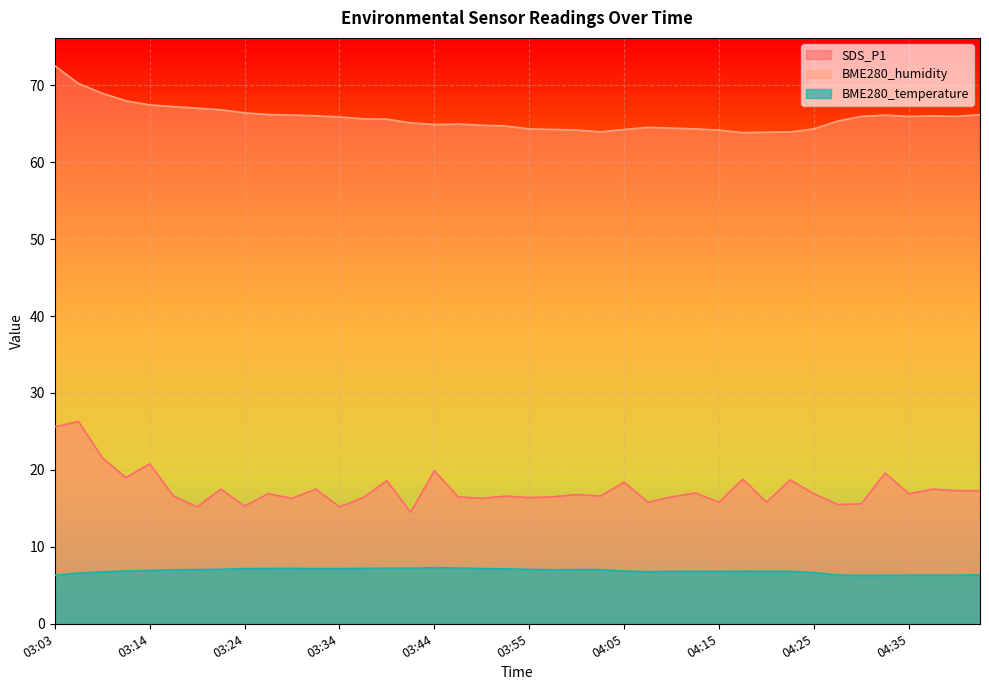

How many data points does each series have?

40